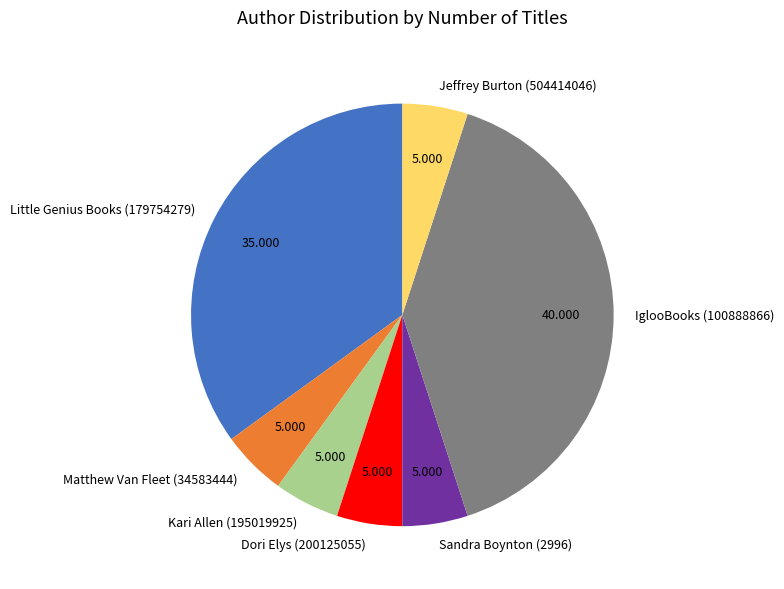

Is Kari Allen (195019925) the majority of the pie?

No